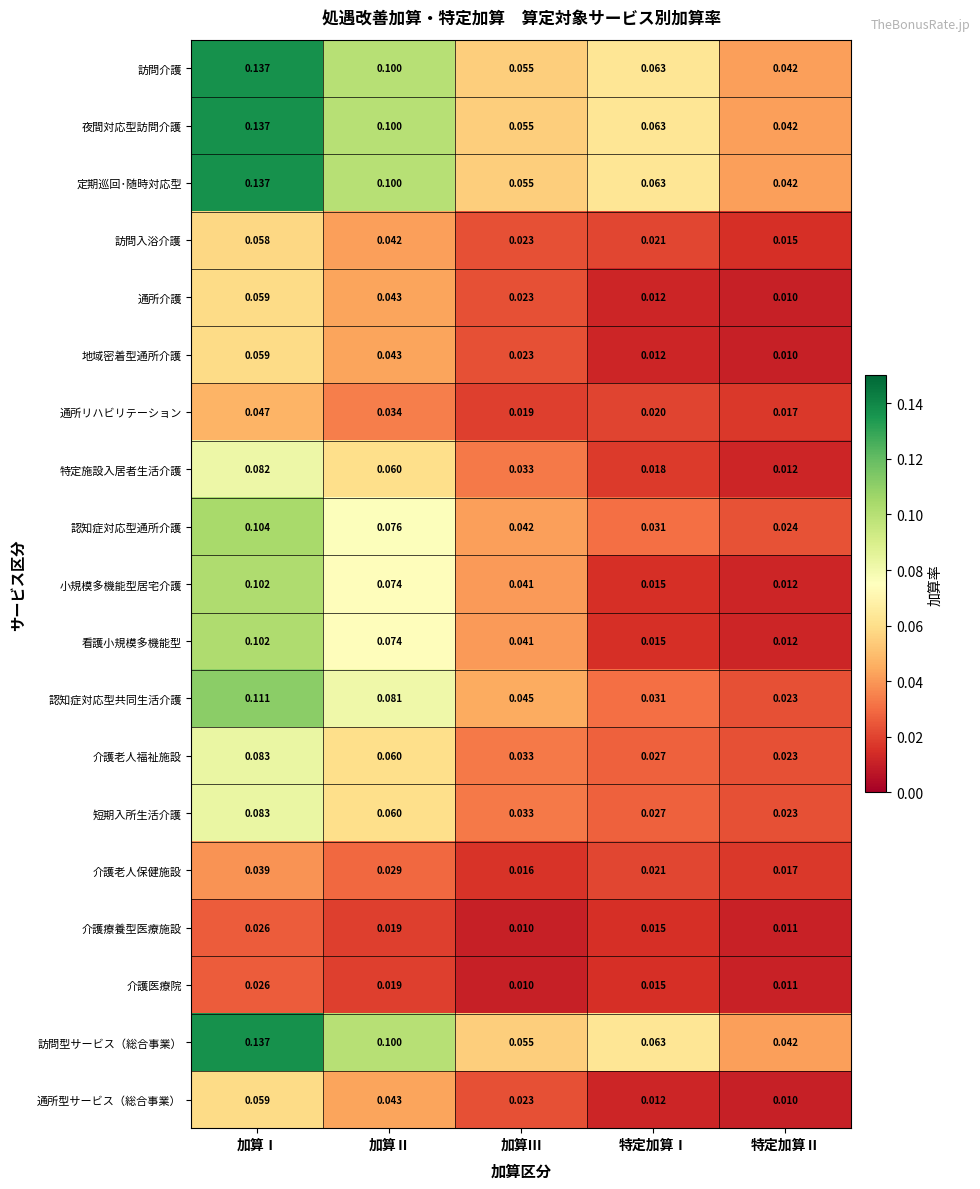

Rank the categories by 小規模多機能型居宅介護 value from highest to lowest.

加算Ⅰ, 加算Ⅱ, 加算Ⅲ, 特定加算Ⅰ, 特定加算Ⅱ